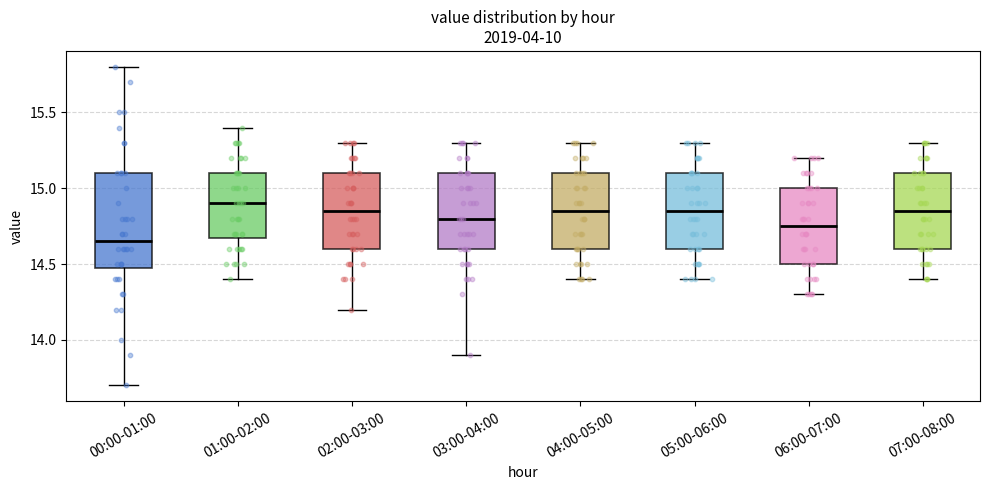

Which box is the tallest, from its lower edge to its upper edge?

00:00-01:00